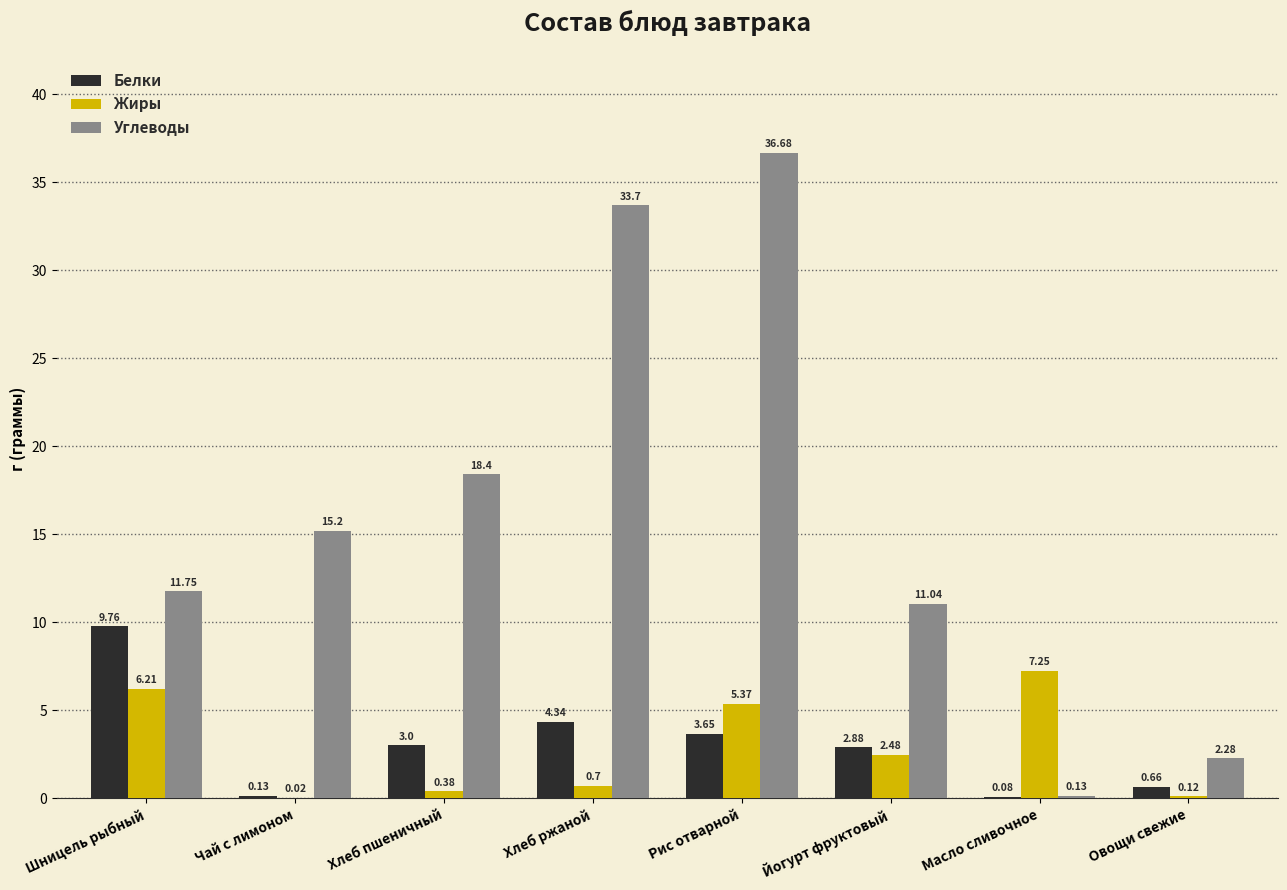

The value of Белки at Рис отварной is 5.4. True or false?

False